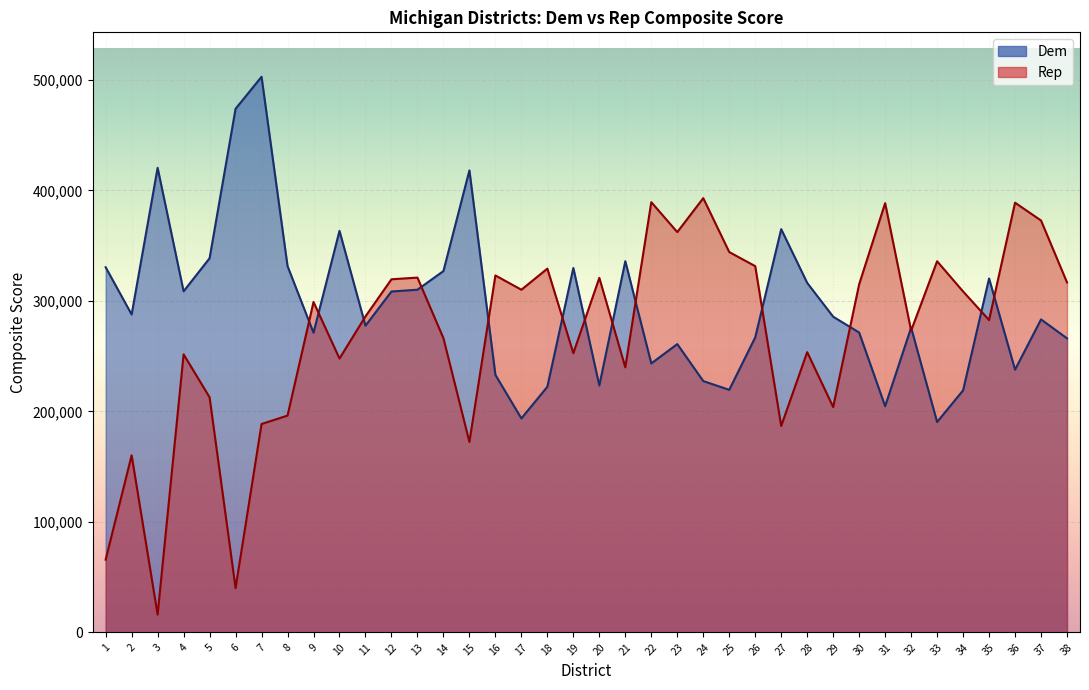

True or false: Dem has more than 1 interior local peaks.

True